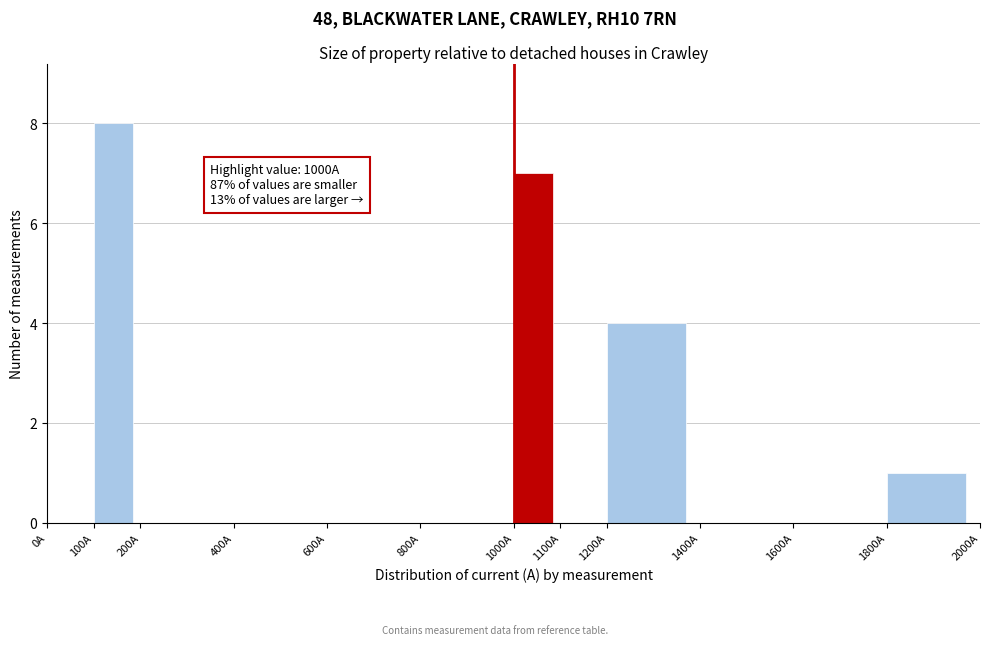

Which range on the x-axis has the tallest bar?

100 to 200